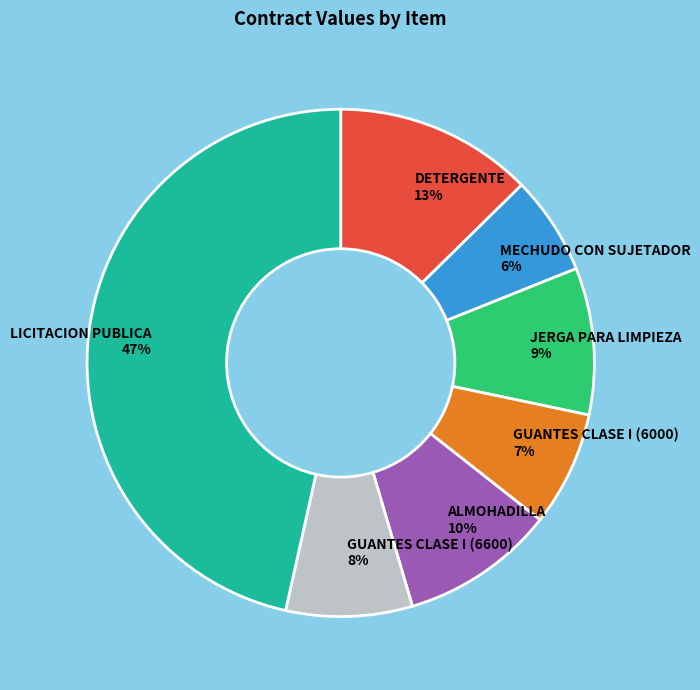

To the nearest percent, what is the average slice percentage?

14%